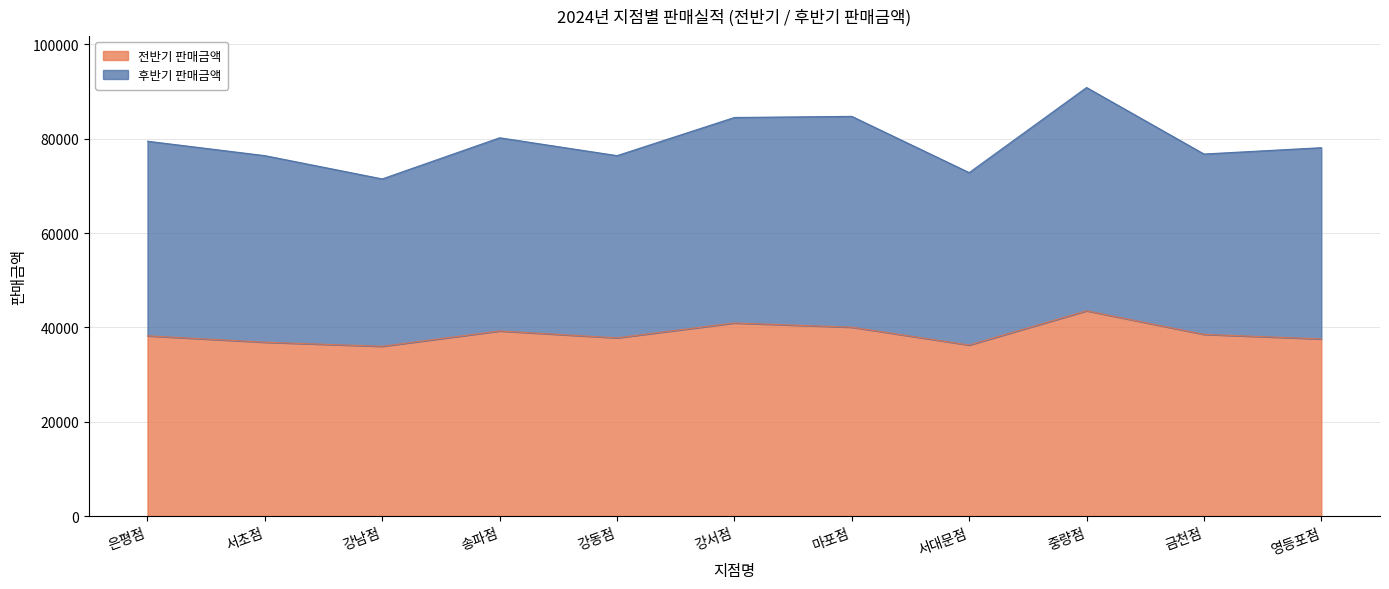

What is the value of the 전반기 판매금액 point at the 7th from the left?

40042